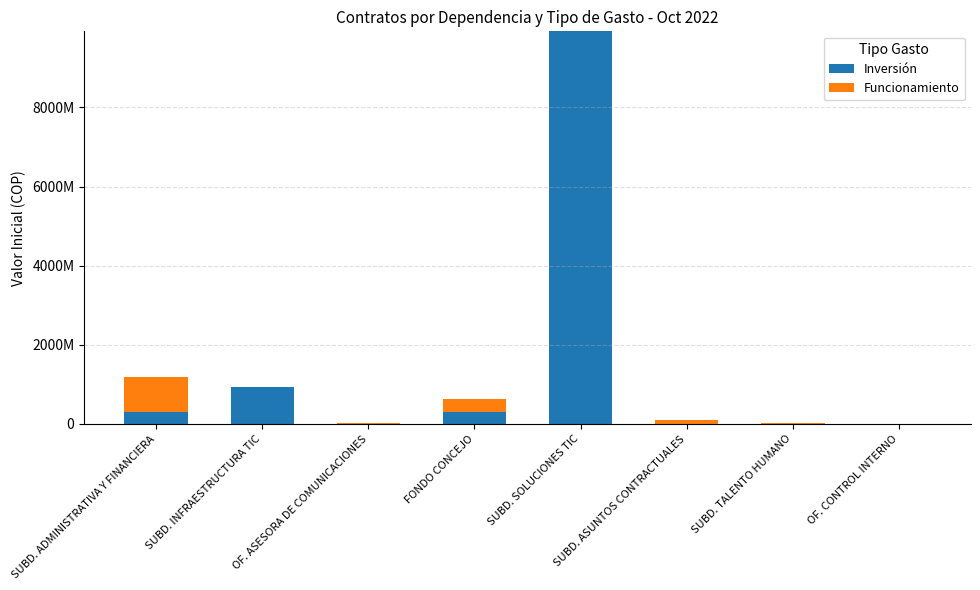

What are all the series names shown in the legend?

Inversión, Funcionamiento